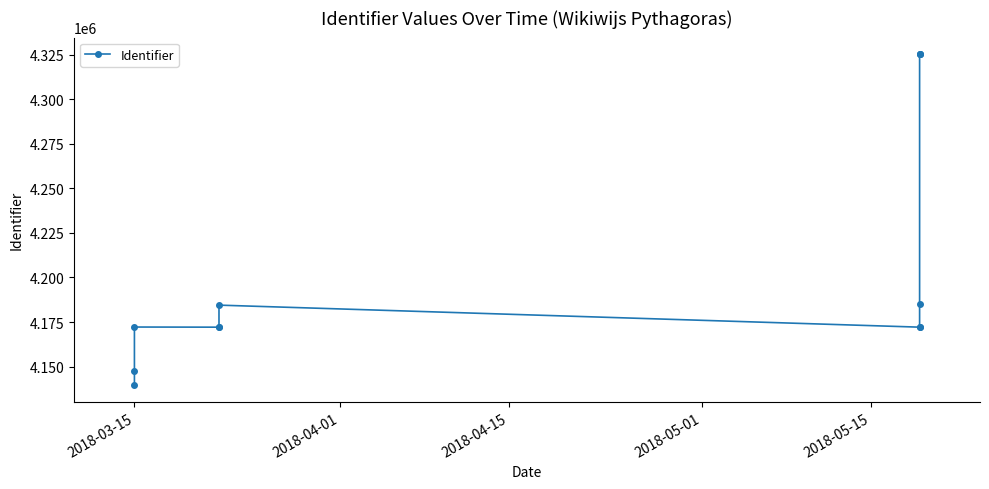

Is it true that the value at 10 is 2653667?

False